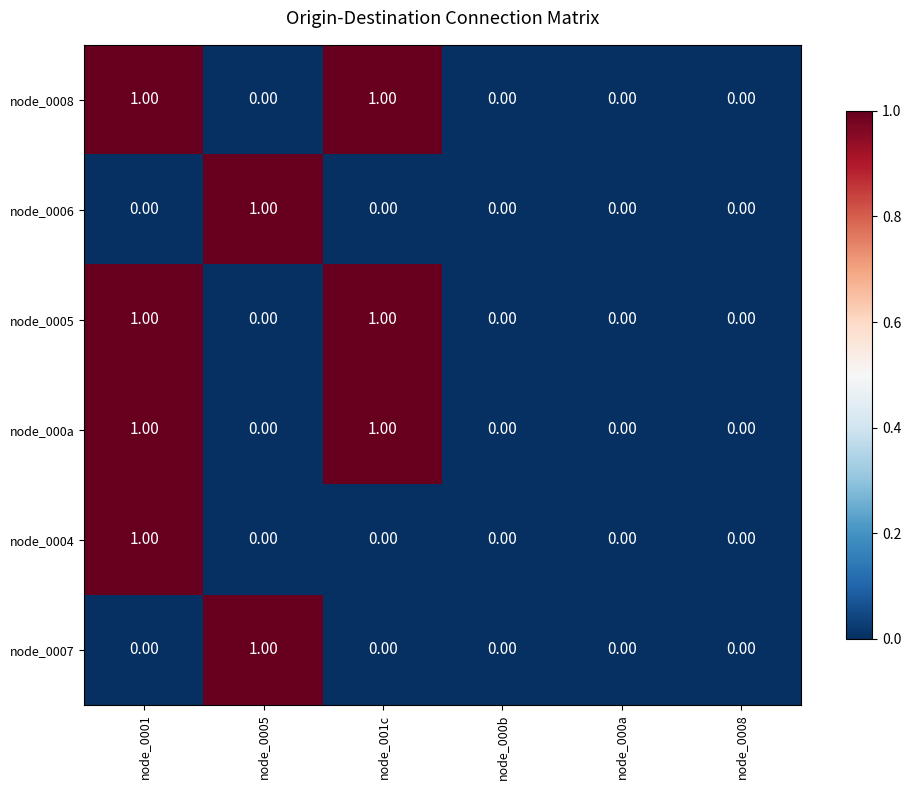

At which category is the sum across all series the highest?

node_0001